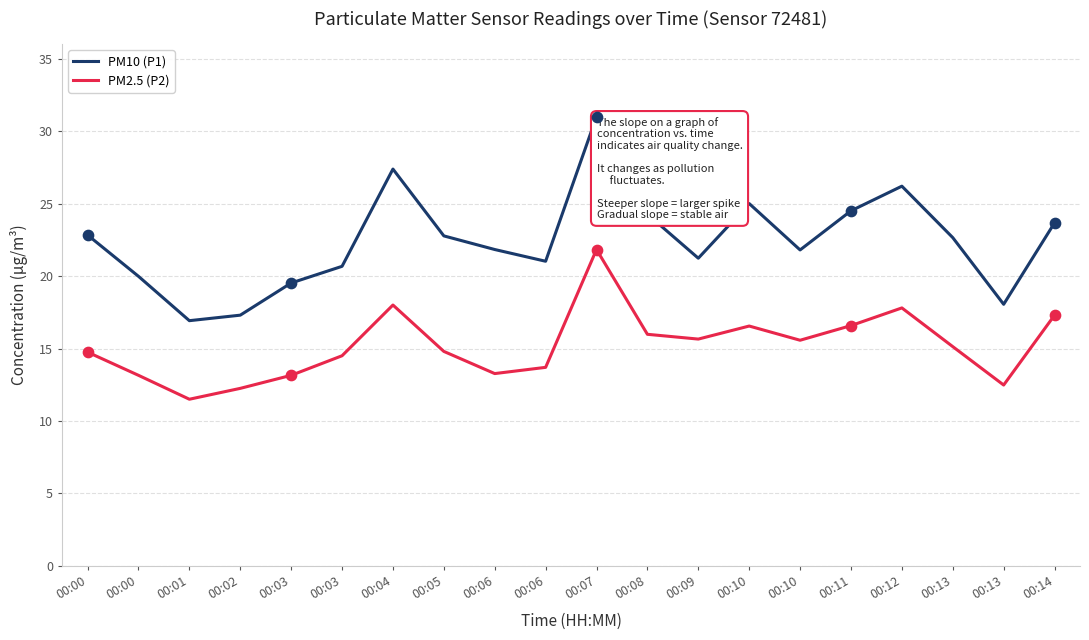

What are all the series names shown in the legend?

PM10 (P1), PM2.5 (P2)